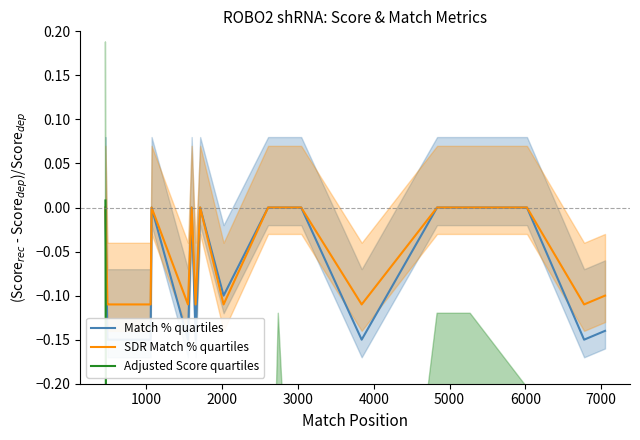

Does the chart display data point markers on the line(s)?

No